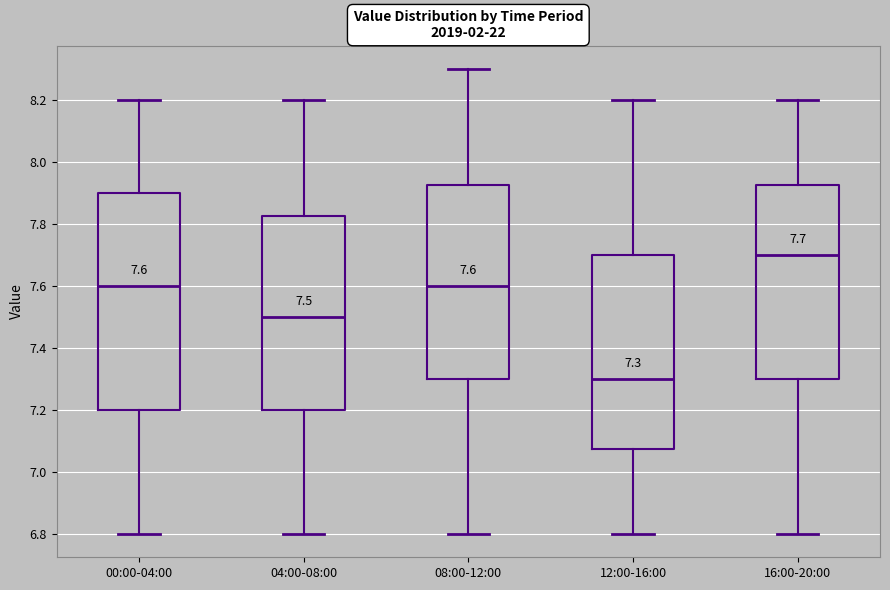

Which box is the tallest, from its lower edge to its upper edge?

00:00-04:00